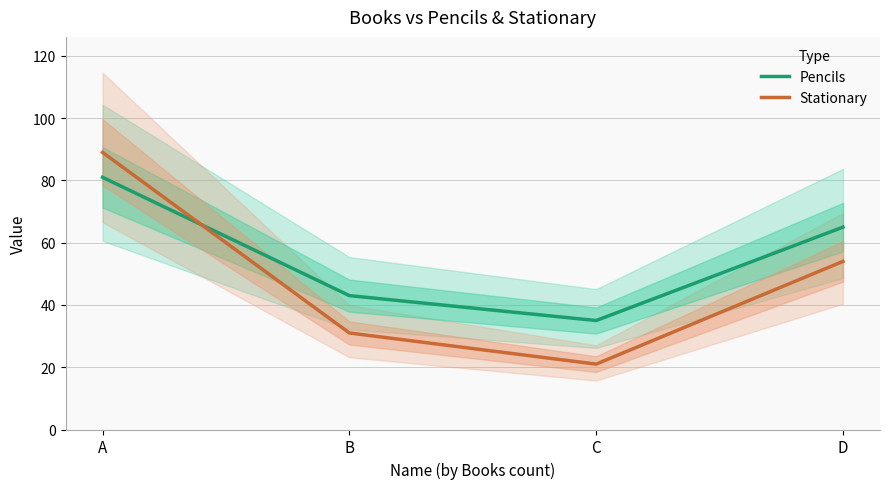

How many data points does each series have?

4